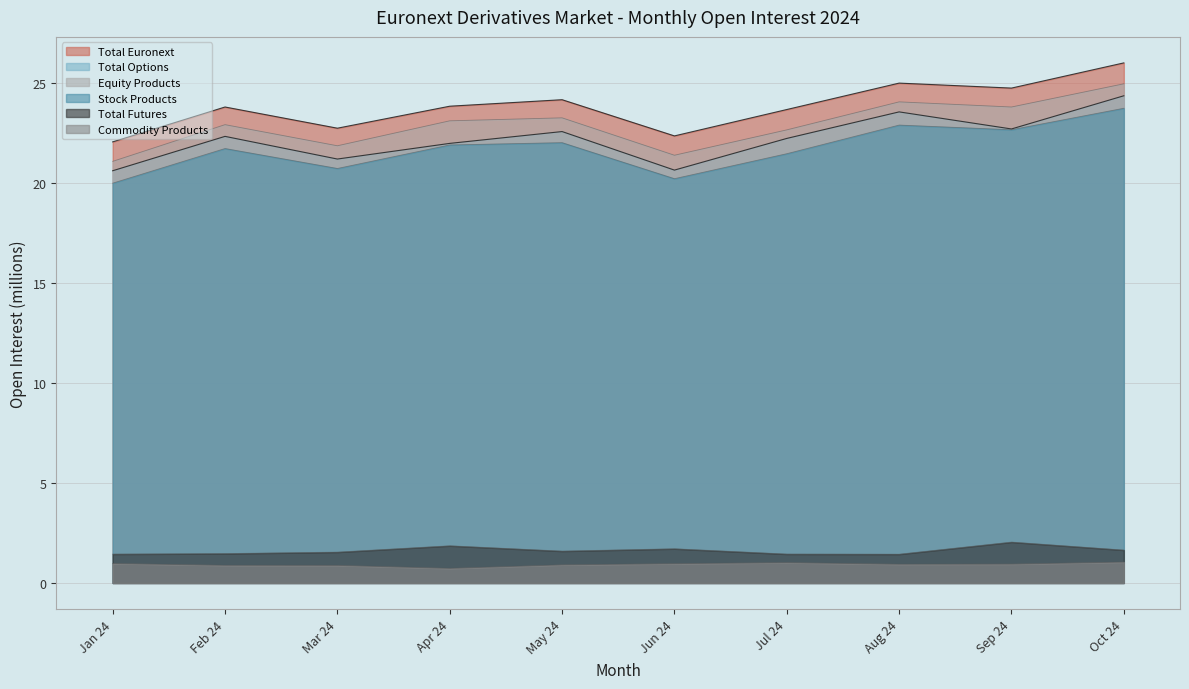

True or false: Equity Products has a value of 12.3 at Oct 24.

False